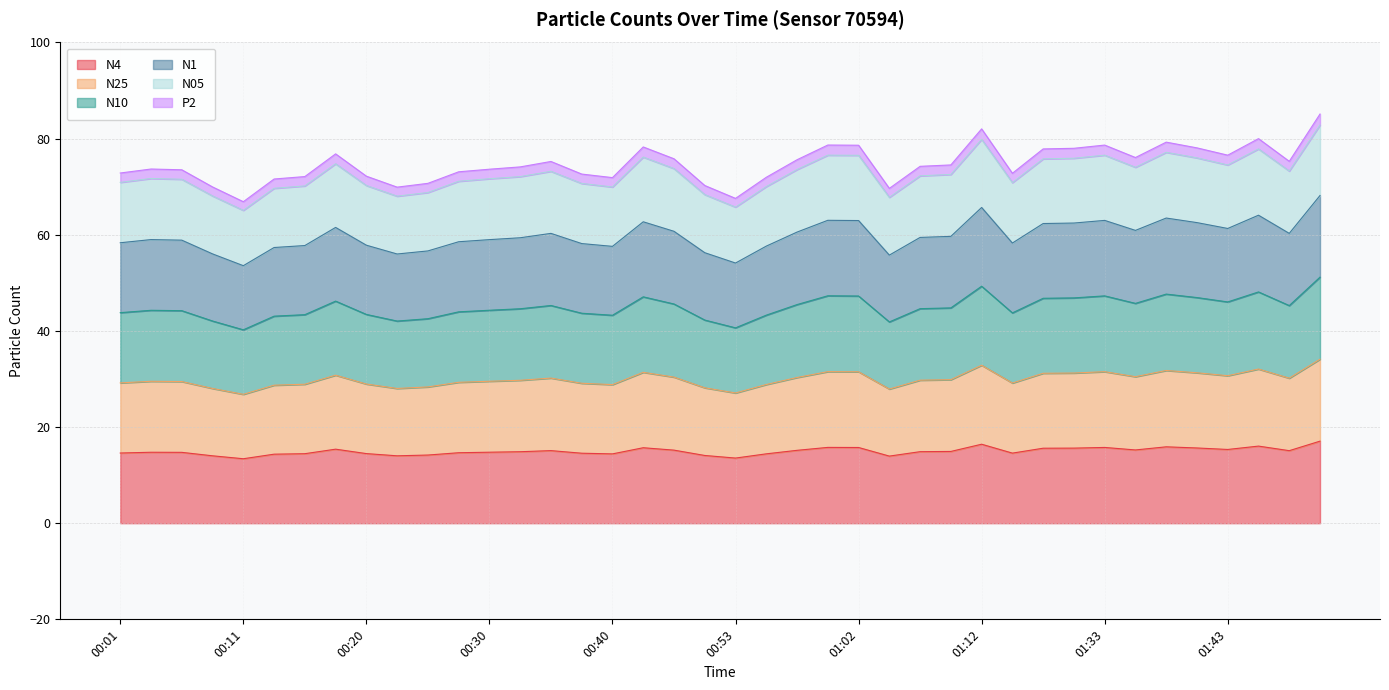

At which label is N10 closest to 45?

01:10